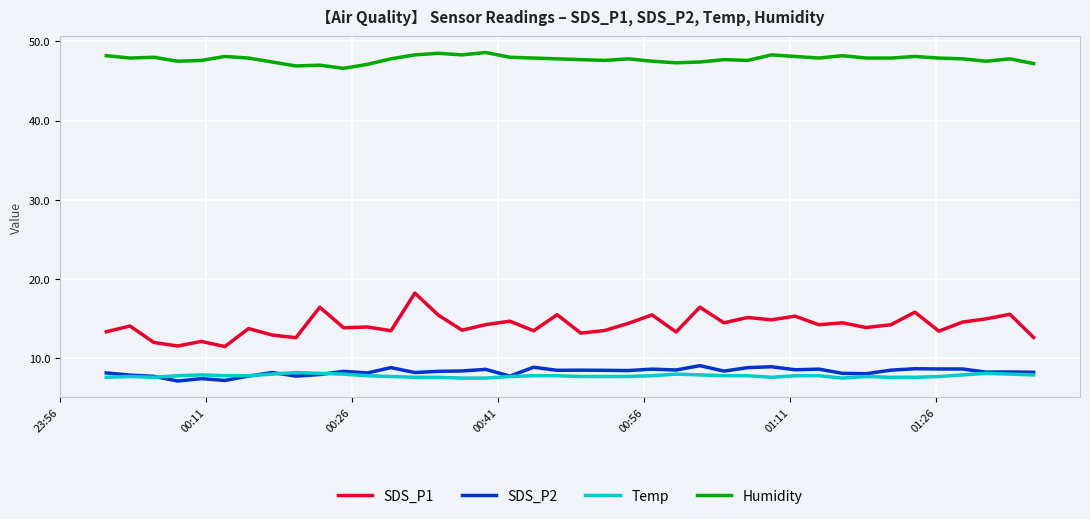

Which series has the widest spread of values?

SDS_P1